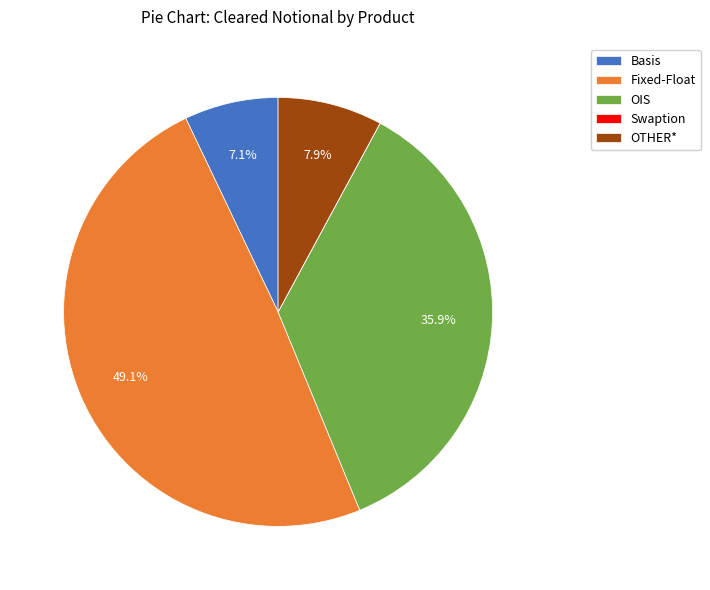

Is there a majority slice in this chart?

No